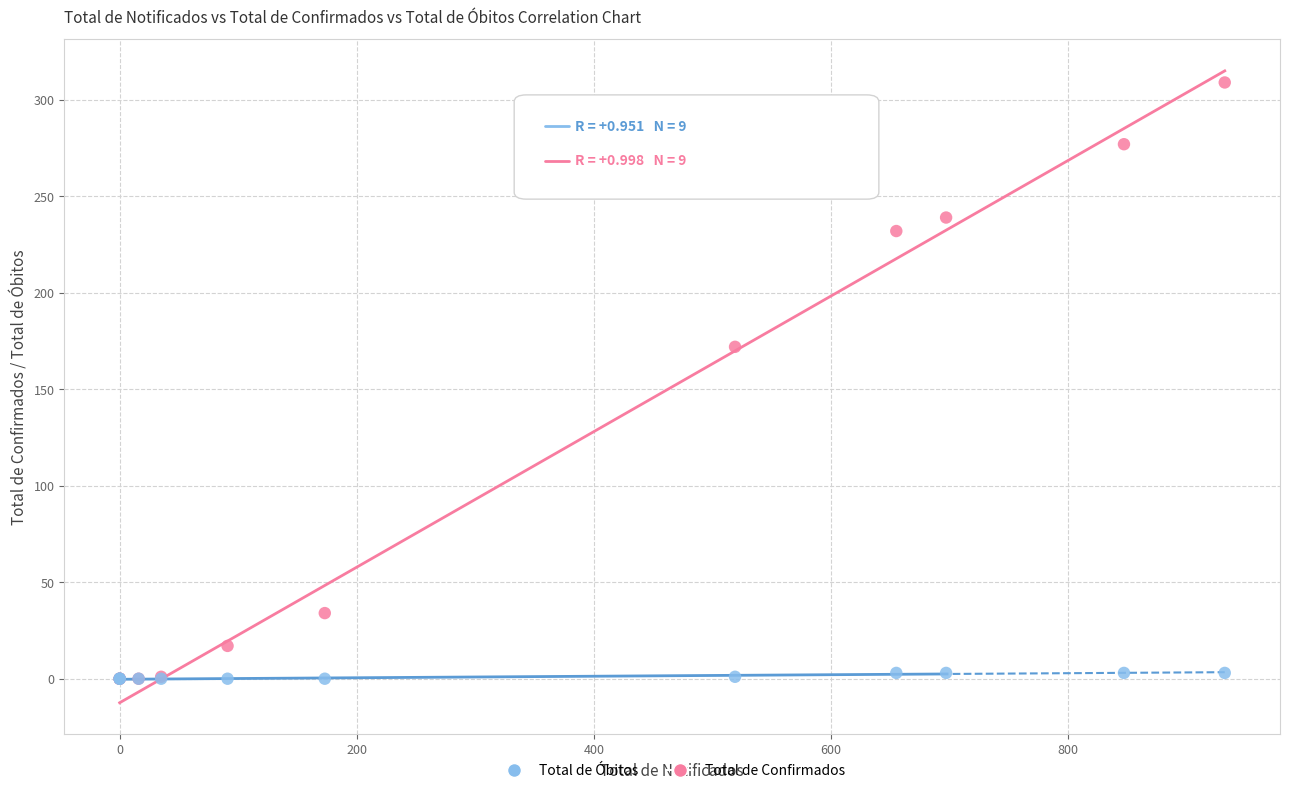

In the Total de Confirmados series, what Y value is closest to 154?

172